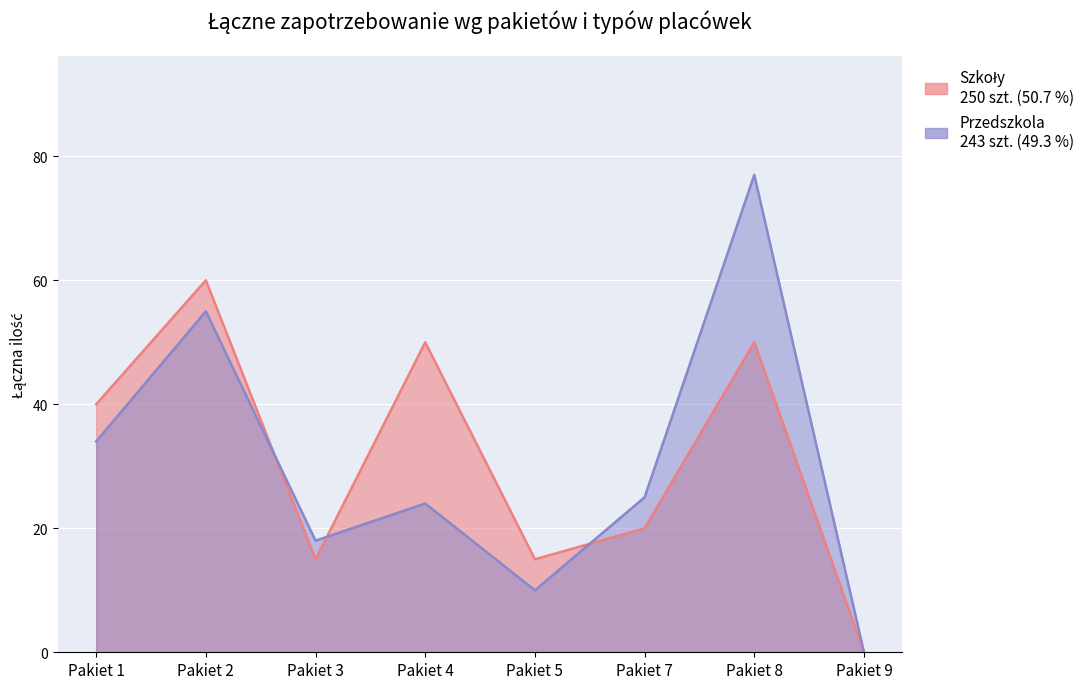

Reading right to left, extract all data points from this chart.

Szkoły (ilość): Pakiet 9=0	Pakiet 8=50	Pakiet 7=20	Pakiet 5=15	Pakiet 4=50	Pakiet 3=15	Pakiet 2=60	Pakiet 1=40
Przedszkola (ilość): Pakiet 9=0	Pakiet 8=77	Pakiet 7=25	Pakiet 5=10	Pakiet 4=24	Pakiet 3=18	Pakiet 2=55	Pakiet 1=34